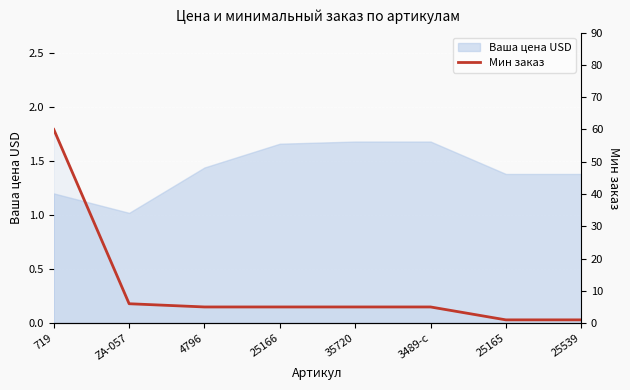

True or false: there are more than 2 points higher than both neighbors.

False